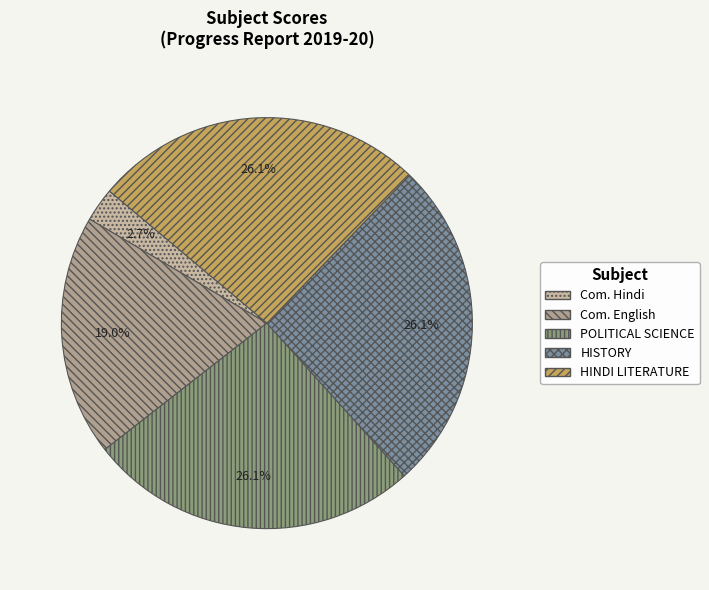

Is there a majority slice in this chart?

No